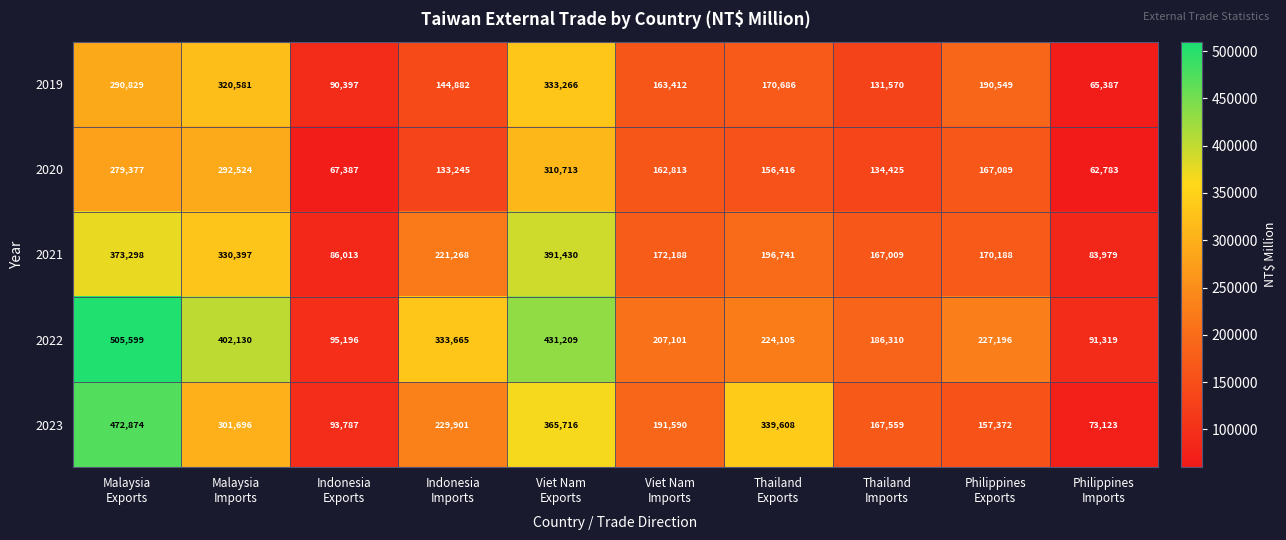

What is the smallest value displayed?

62783